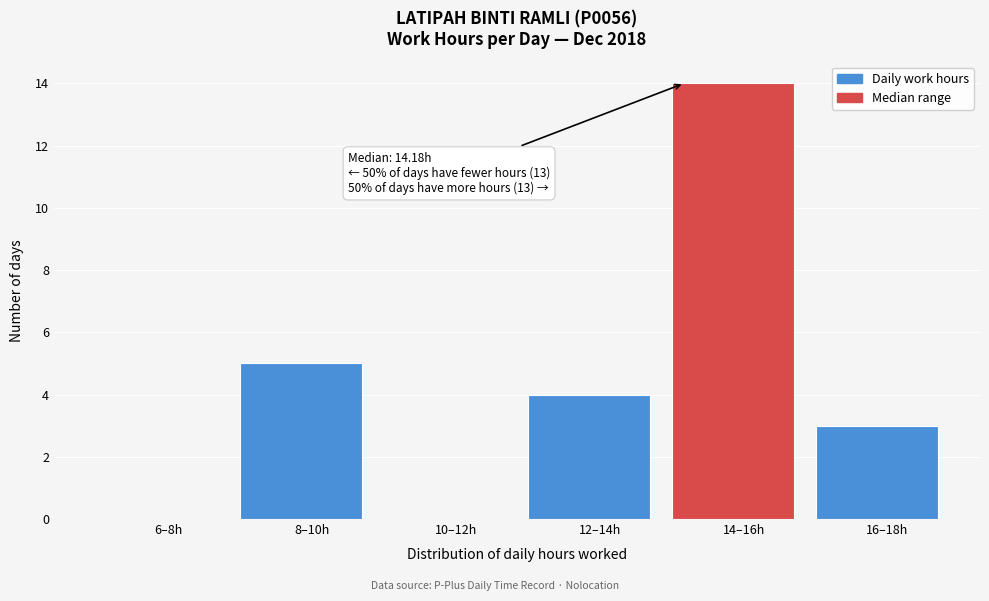

Reading left to right, what are all the values shown in this chart?

6–8h=0	8–10h=5	10–12h=0	12–14h=4	14–16h=14	16–18h=3